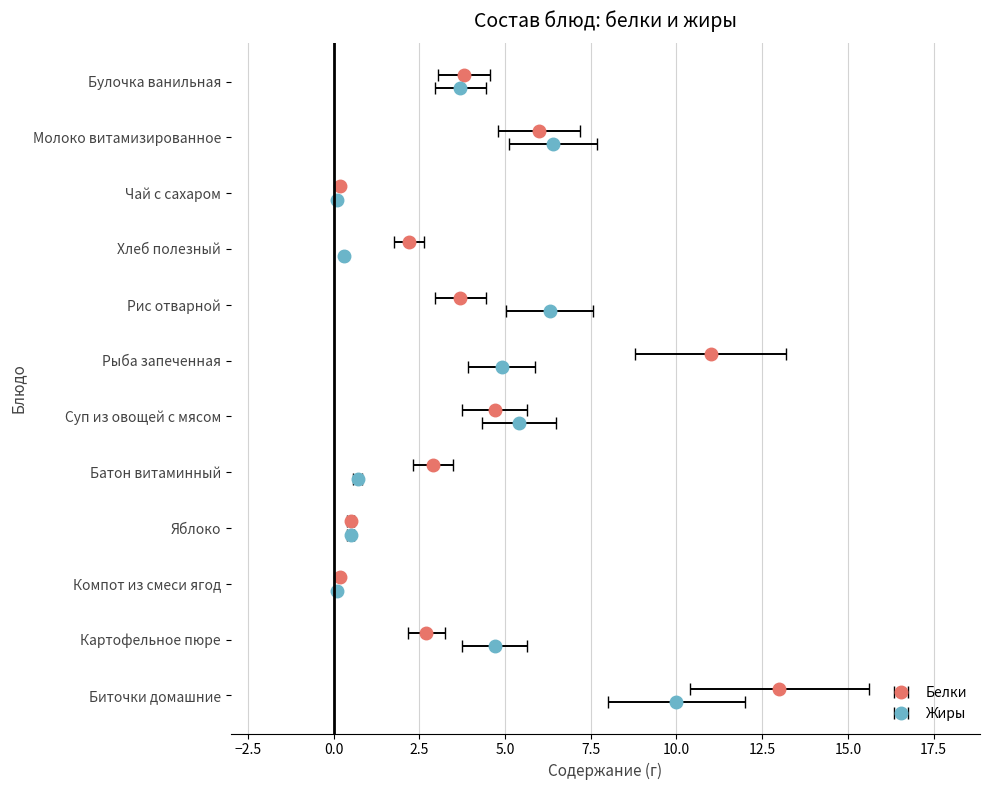

The value of Жиры at Булочка ванильная is 1.9. True or false?

False